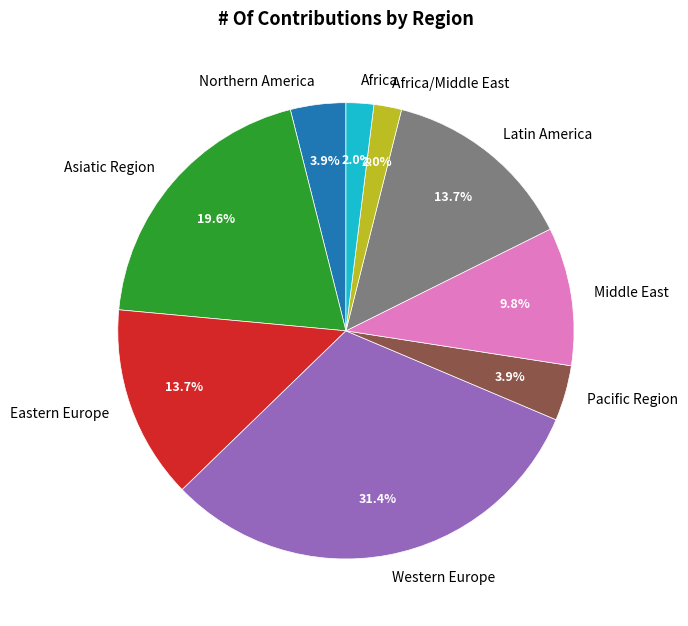

How many segments does this pie chart have?

9